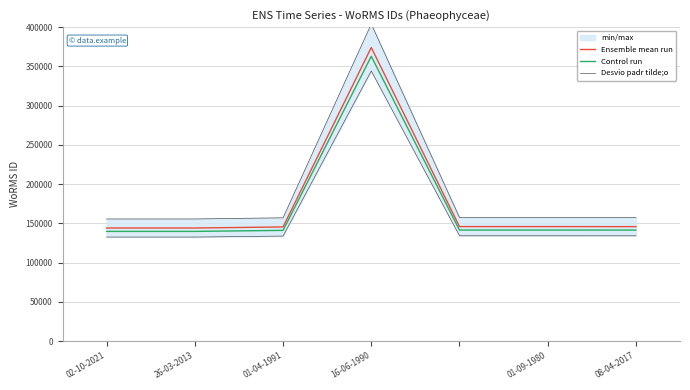

True or false: Control run and Desvio padr tilde;o cross at least once.

False